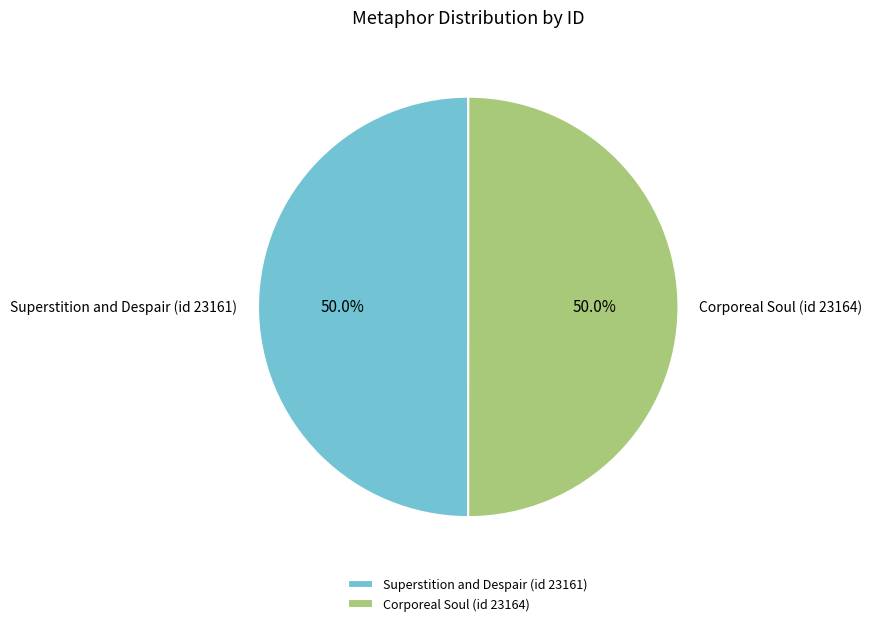

Count the number of slices in the pie.

2